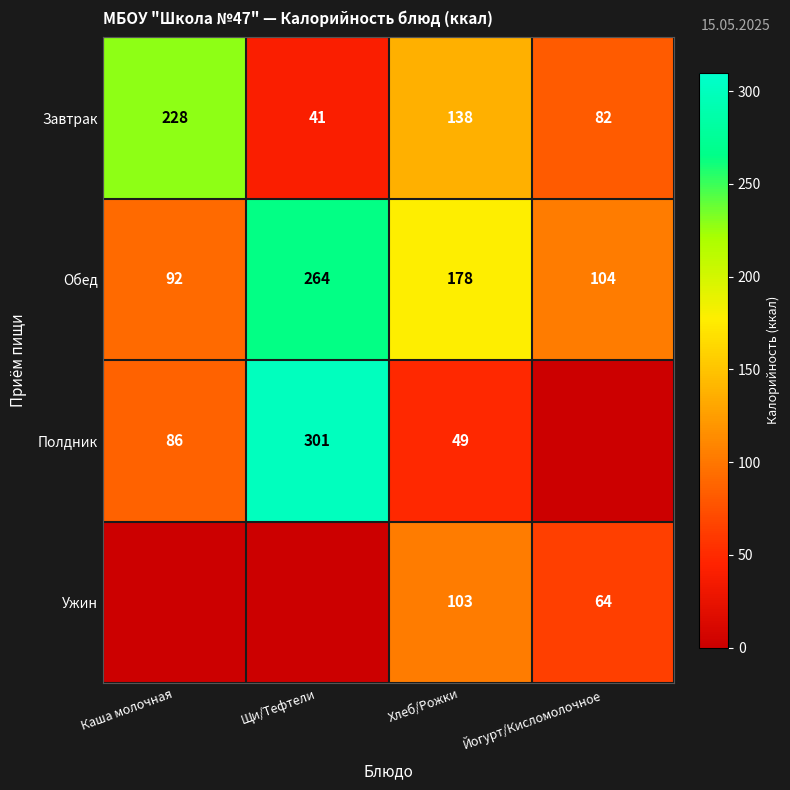

At Хлеб/Рожки, list the series in order from smallest to largest.

Полдник, Ужин, Завтрак, Обед